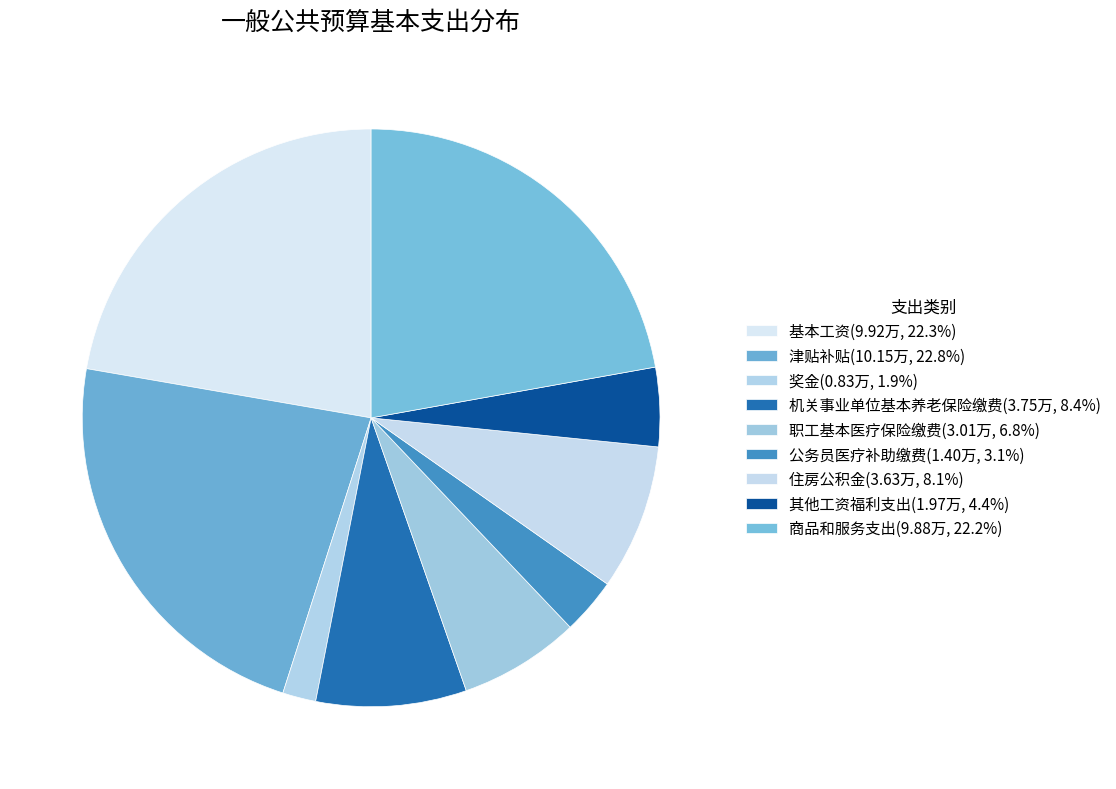

Count the number of slices in the pie.

9